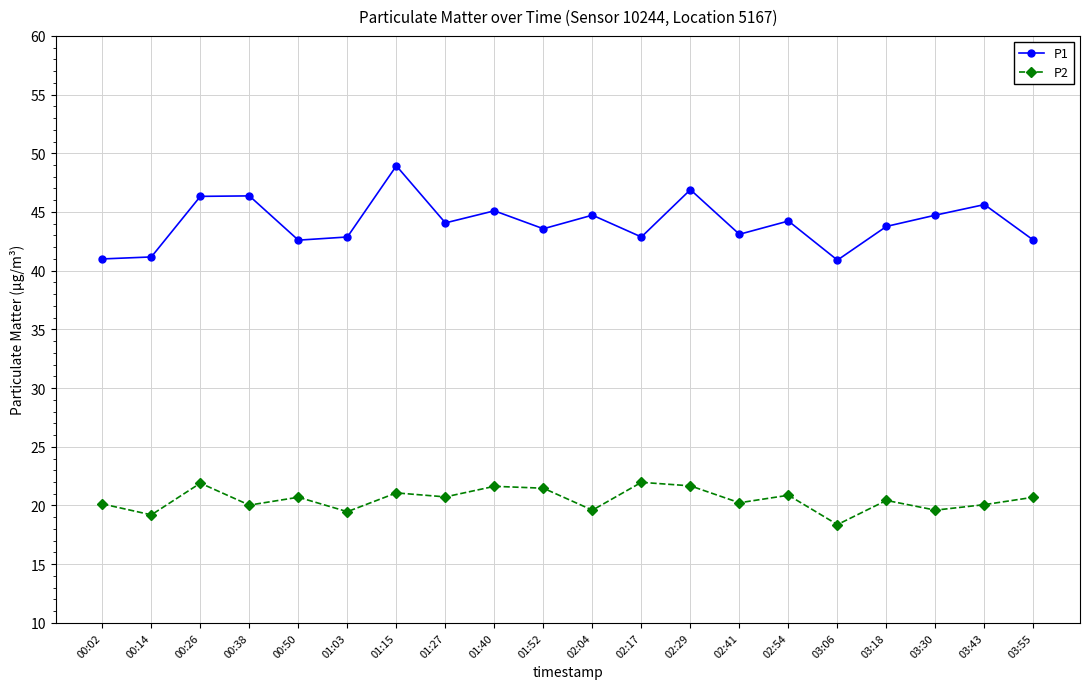

Does the chart display data point markers on the line(s)?

Yes